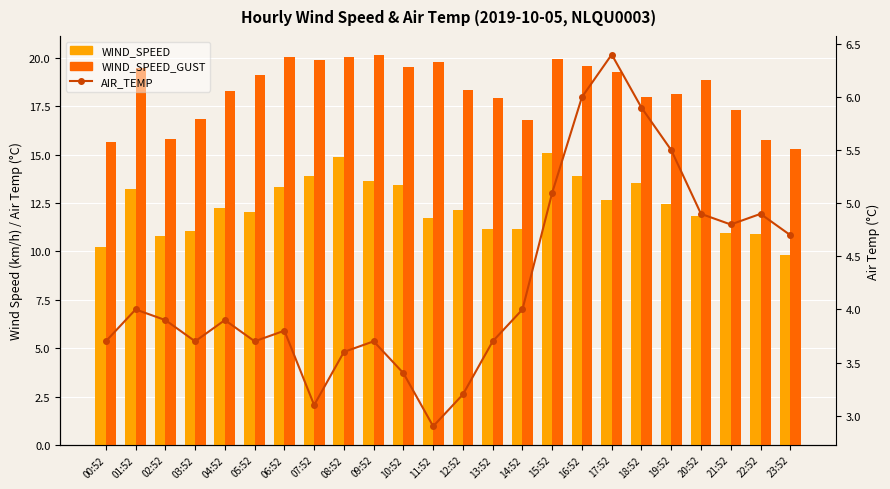

What is the difference between the maximum and minimum values in the WIND_SPEED series?

5.3